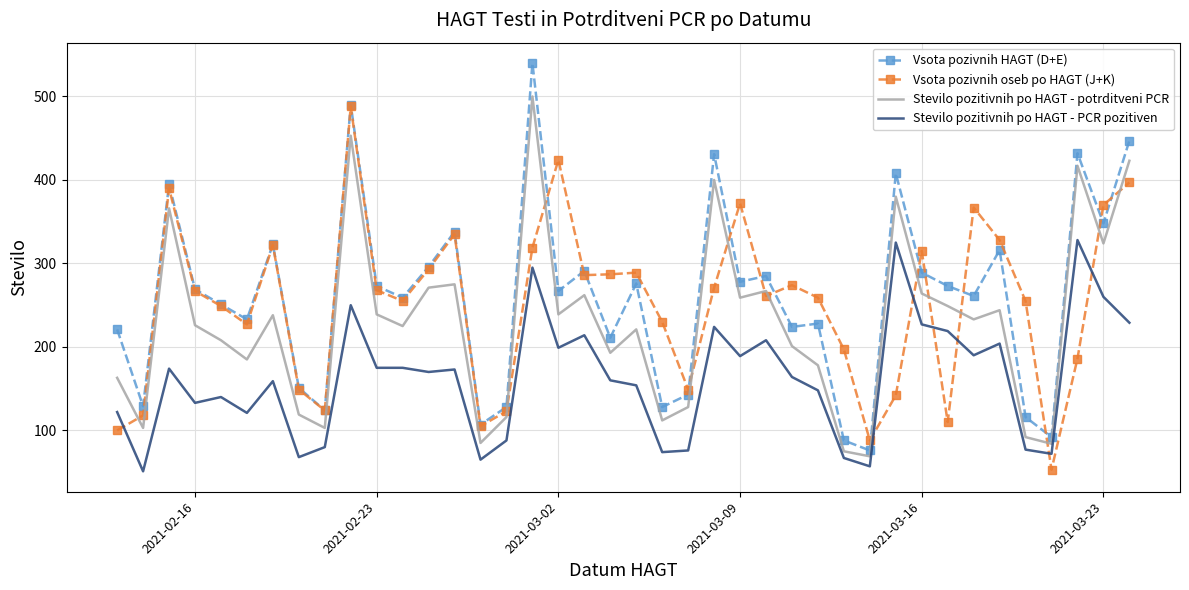

At how many categories does at least one series exceed 515?

1